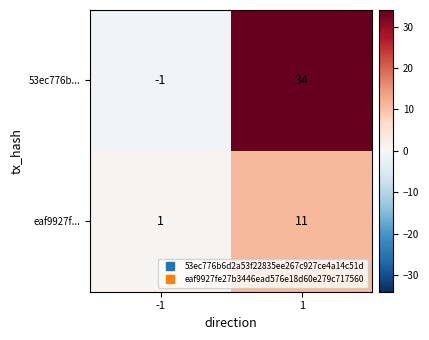

List the series in order of their peak value, lowest first.

eaf9927f..., 53ec776b...